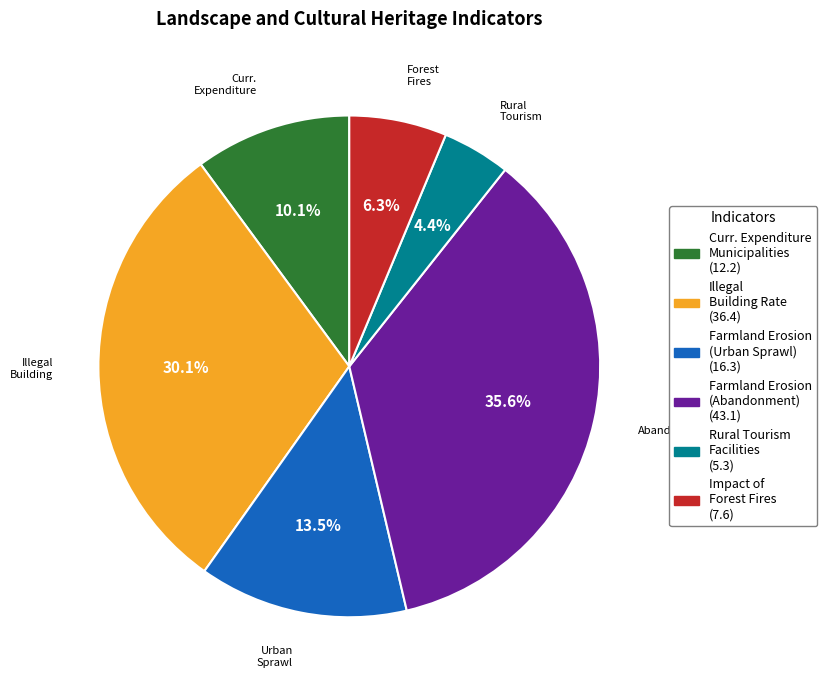

Is there a majority slice in this chart?

No